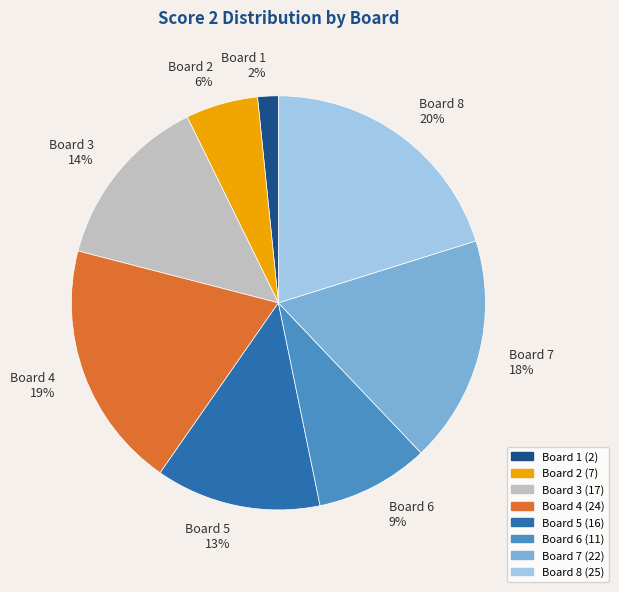

How many segments does this pie chart have?

8